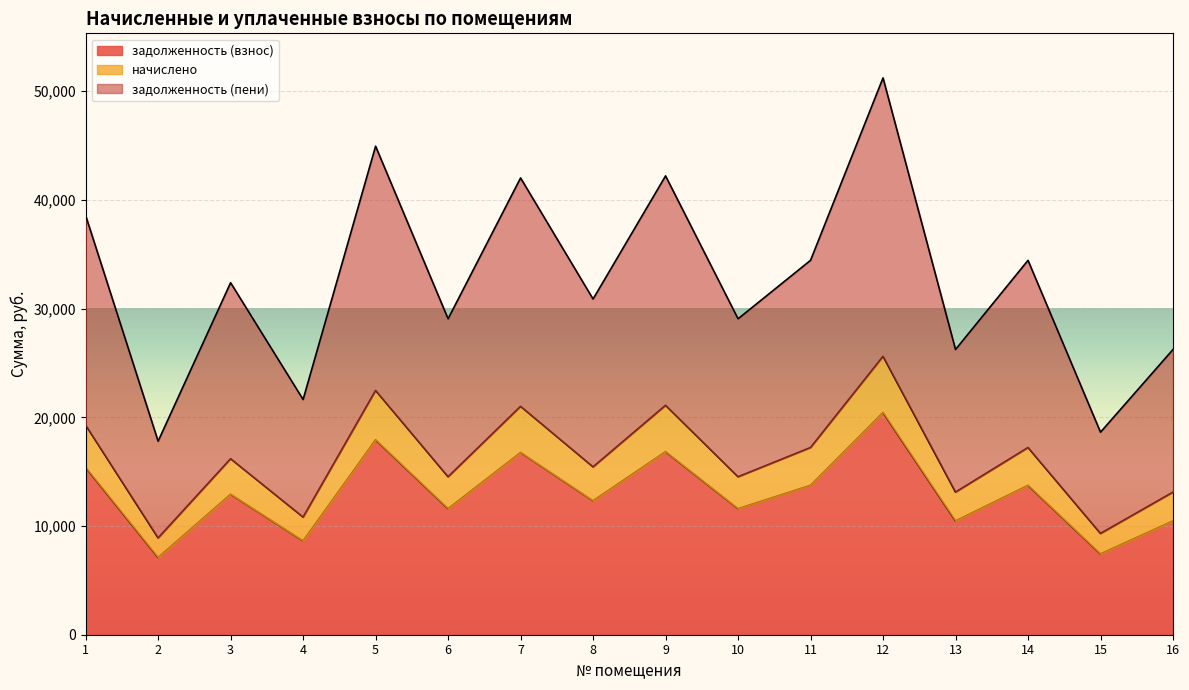

How many lines are shown in the chart?

3